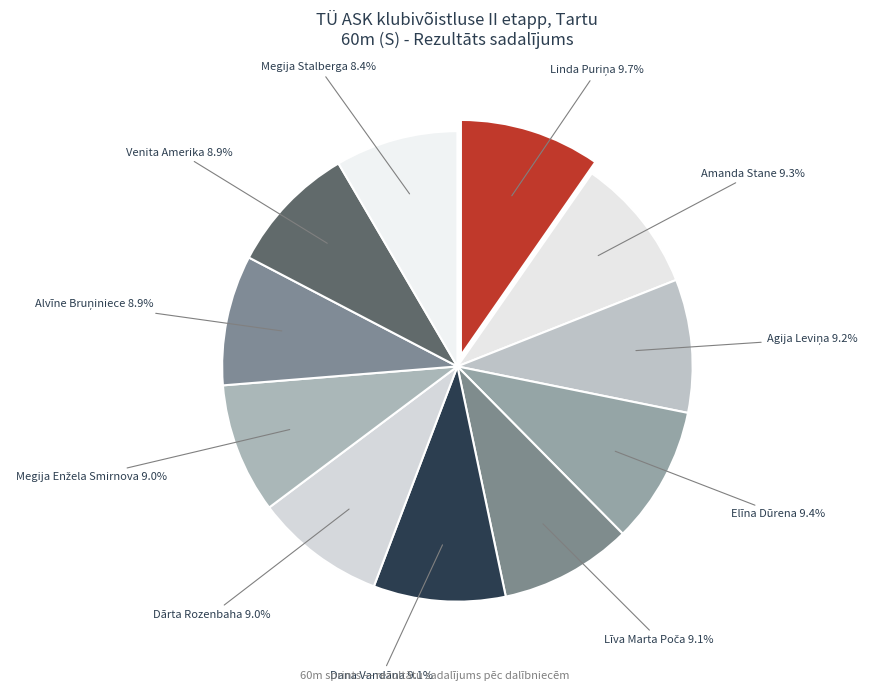

How many segments does this pie chart have?

11